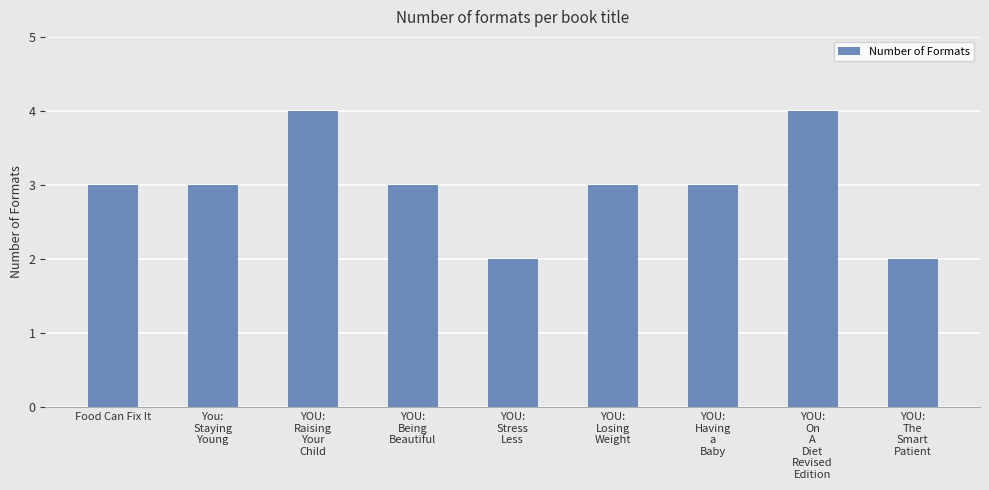

What is the difference between the second highest and minimum values?

2